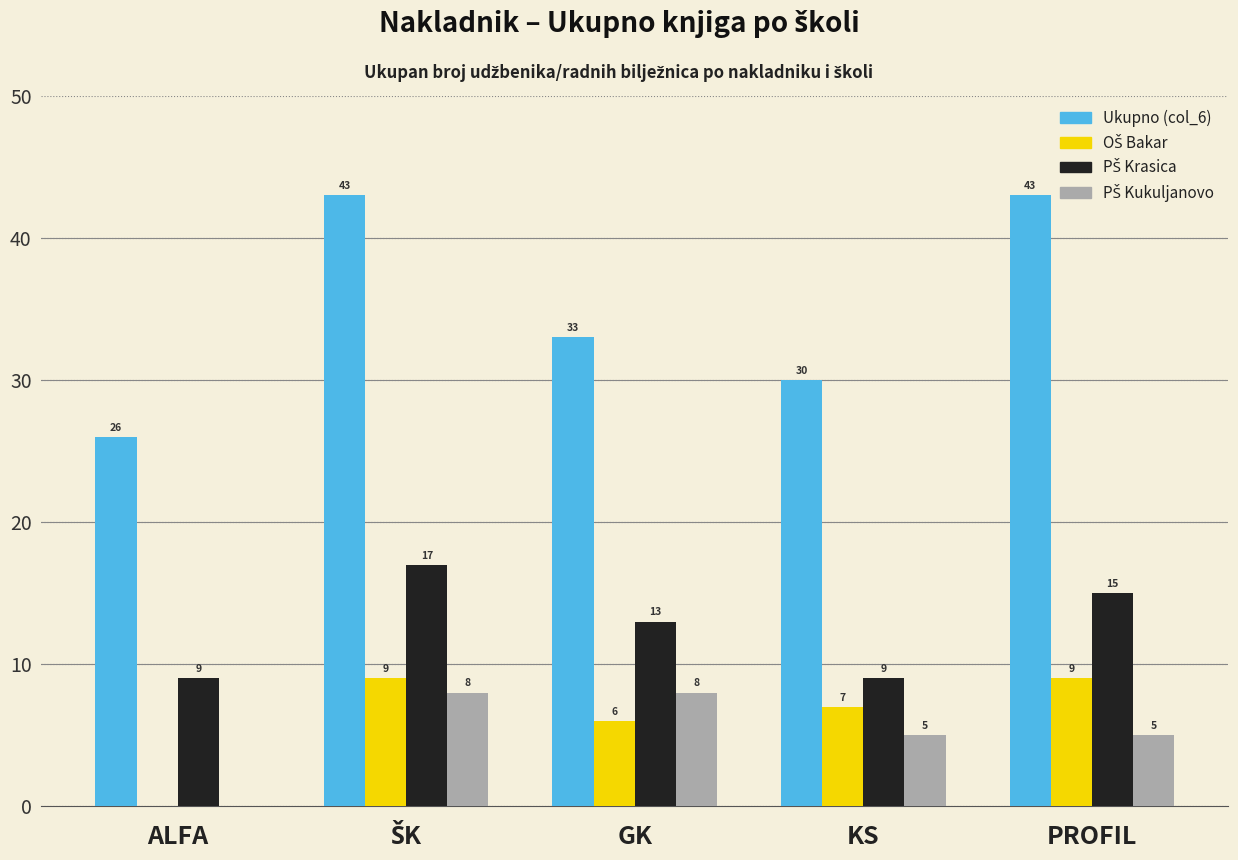

Which series changed the most between GK and PROFIL?

Ukupno (col_6)